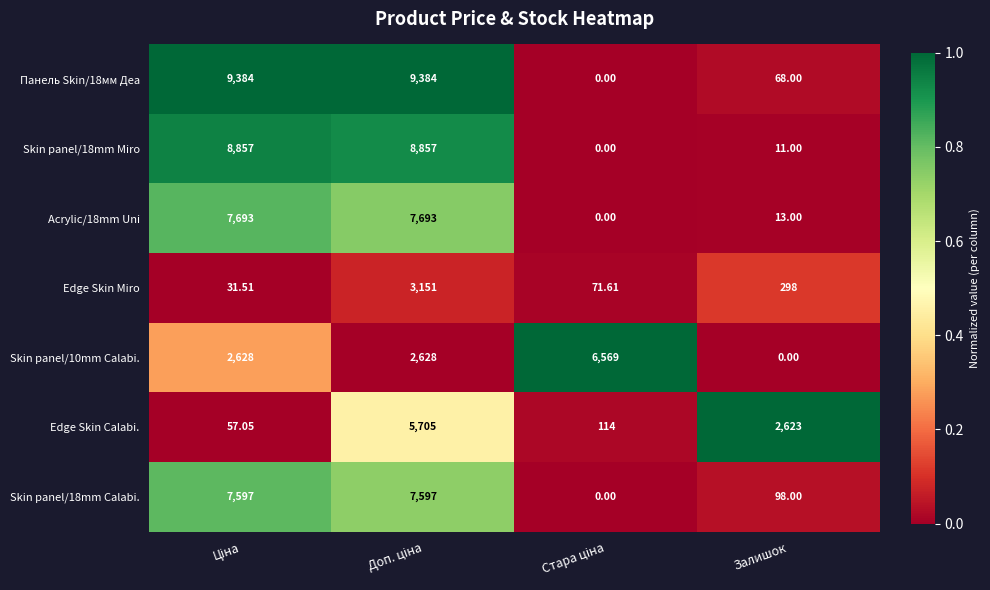

At how many categories does at least one series exceed 0?

4